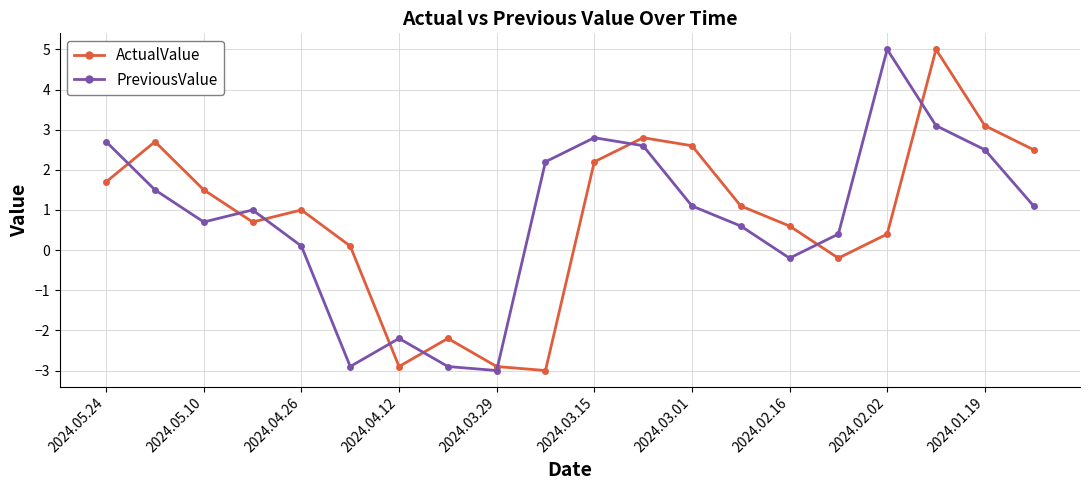

What is the average value of the ActualValue series?

0.8